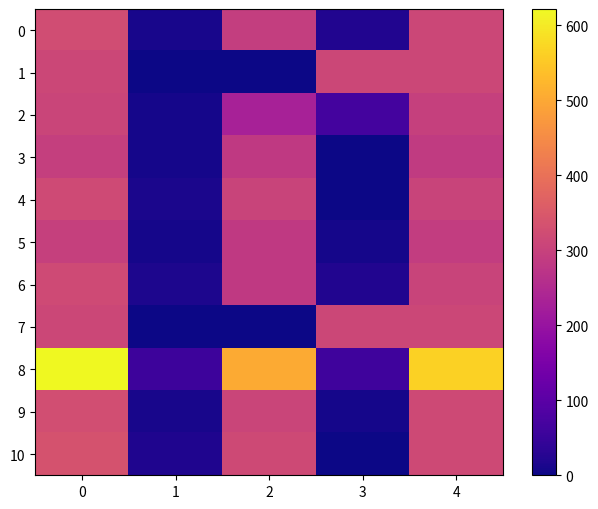

Which series has the widest spread of values?

8